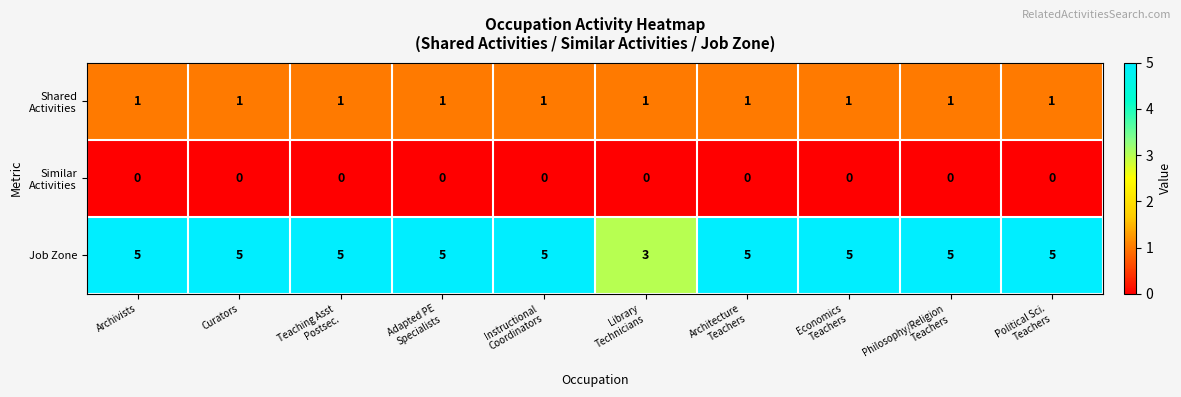

What is the difference between the highest and lowest values at Curators?

5